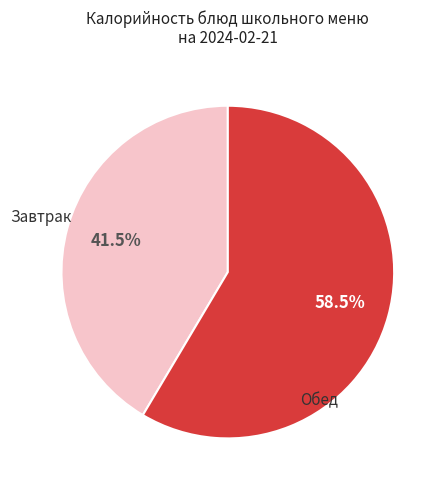

Is there any slice that represents more than half of the pie?

Yes